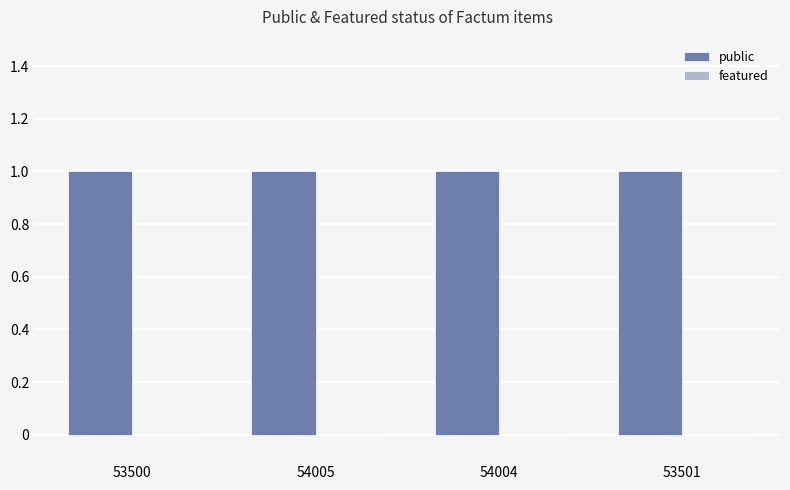

List the series in order of their overall mean, lowest first.

featured, public